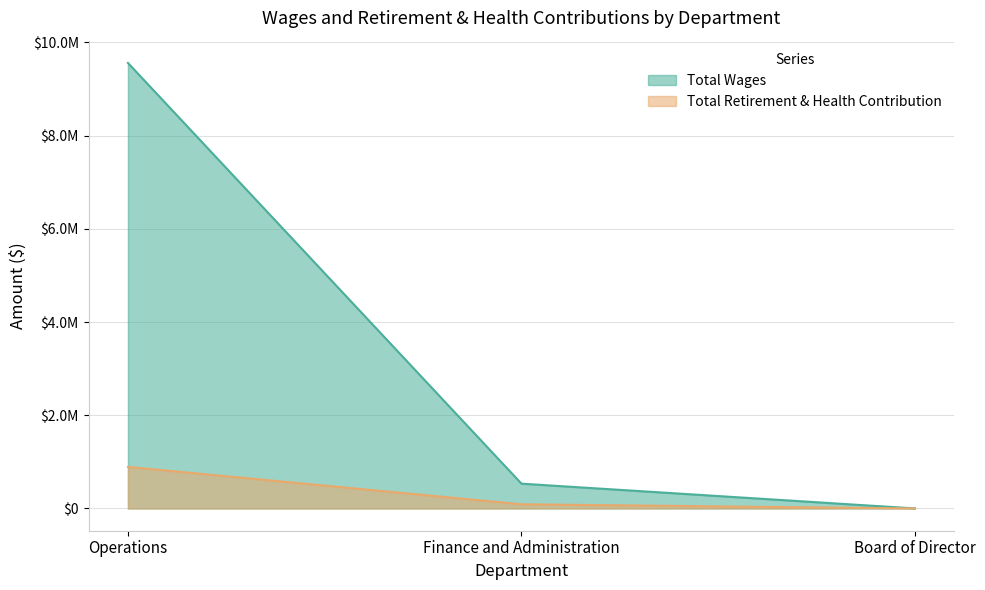

Where is Total Retirement & Health Contribution nearest to the value 445888?

Finance and Administration